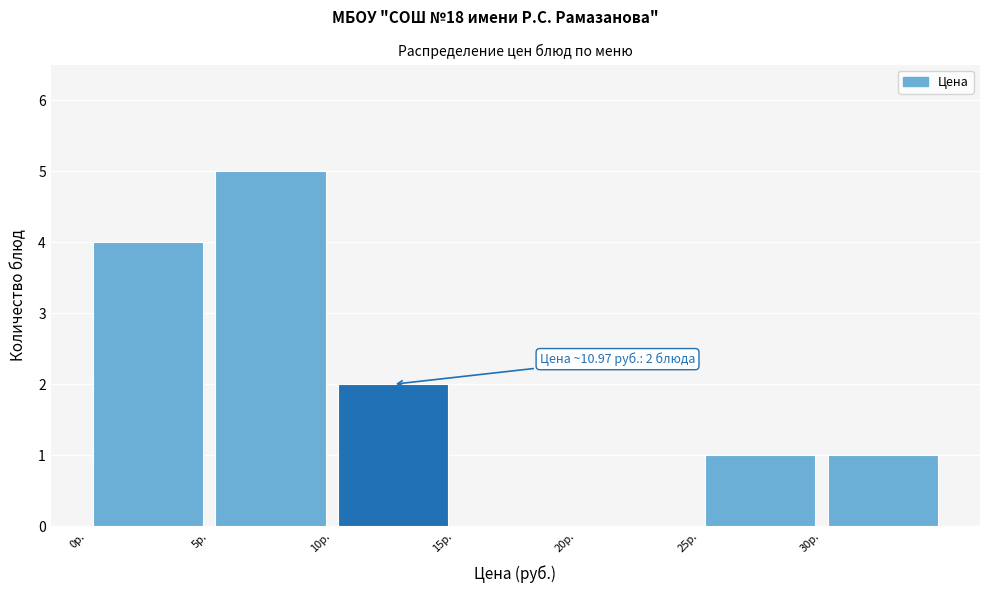

Which range on the x-axis has the tallest bar?

5 to 10